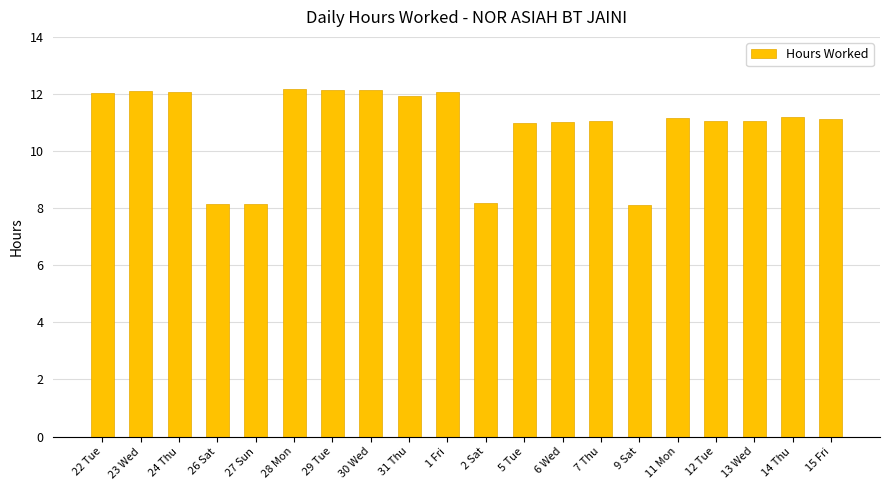

What is the ratio of the value at 28 Mon to the value at 9 Sat?

1.5